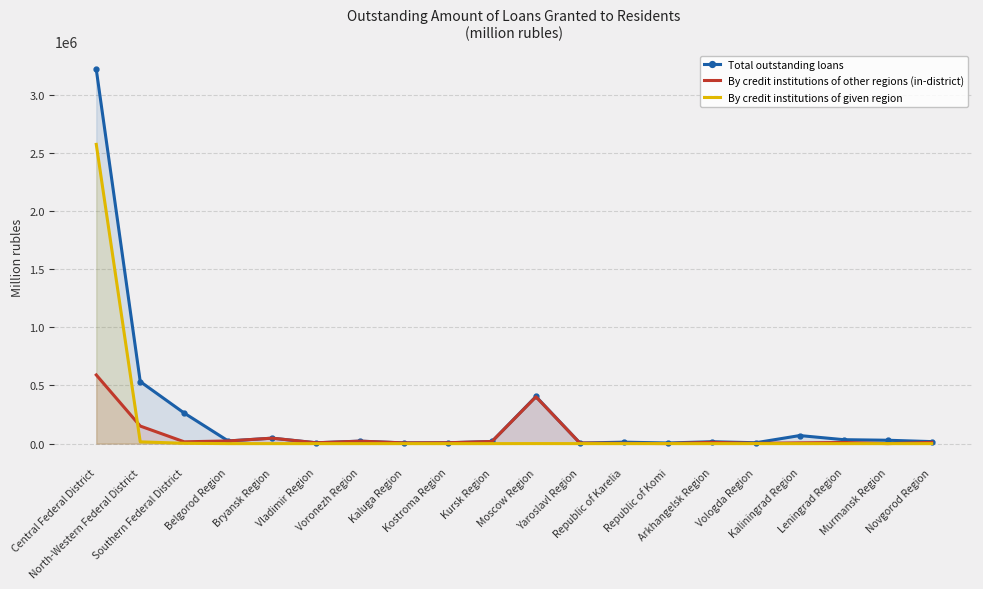

What position from the right is North-Western Federal District?

19